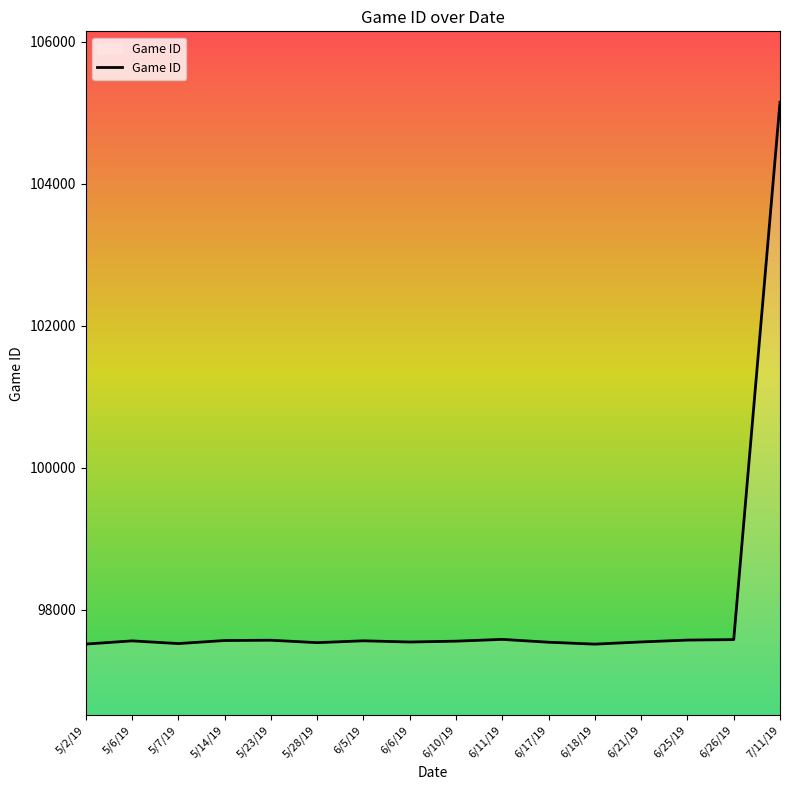

Is it true that the value at 7/11/19 is 186844?

False